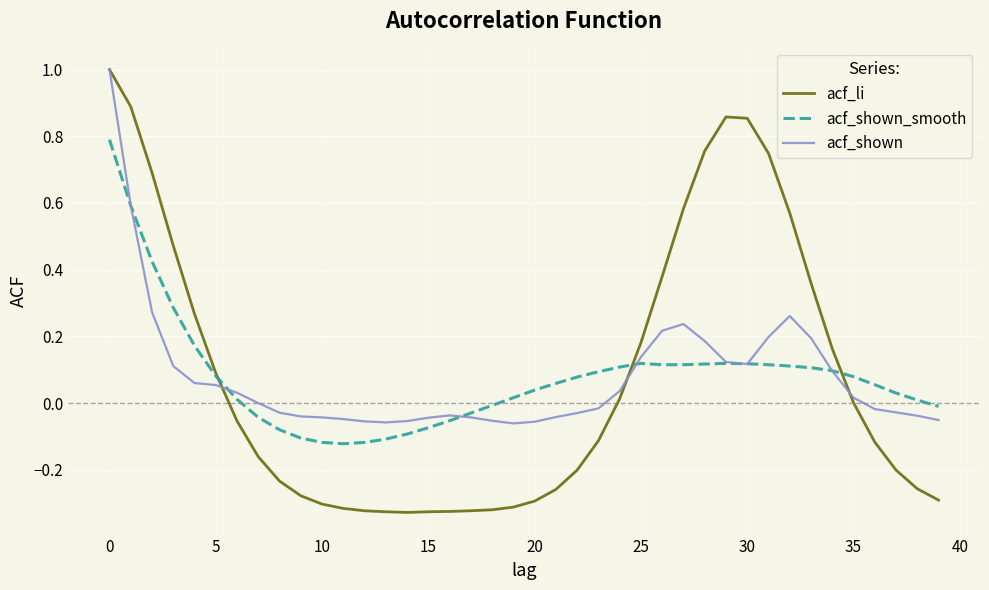

What is the highest value of the acf_shown series?

1.0